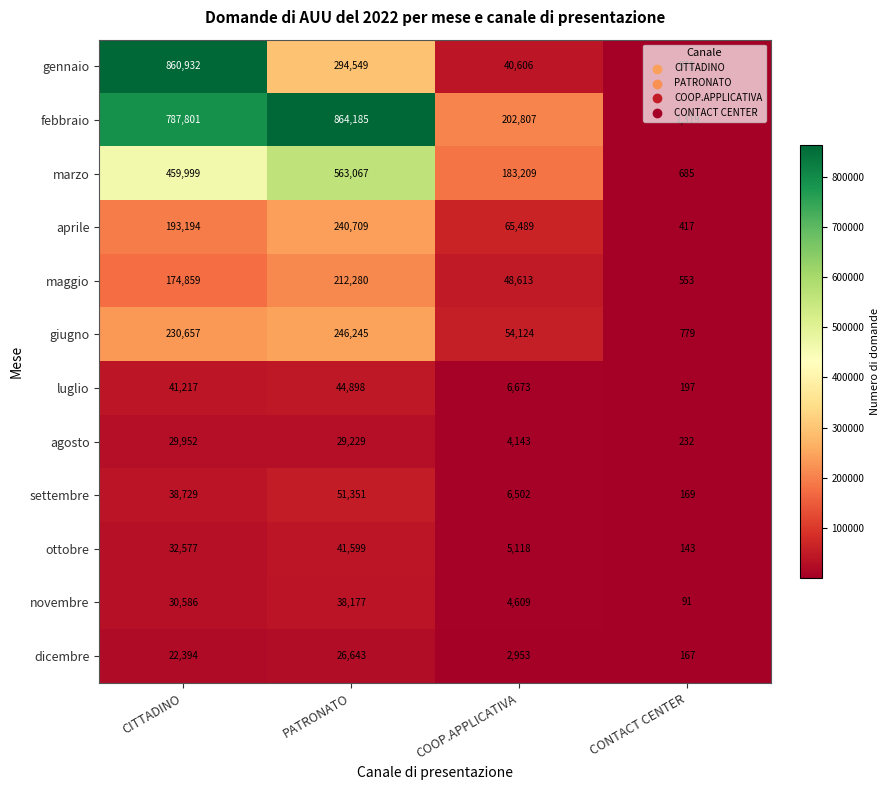

Which category has the highest value across all series?

PATRONATO